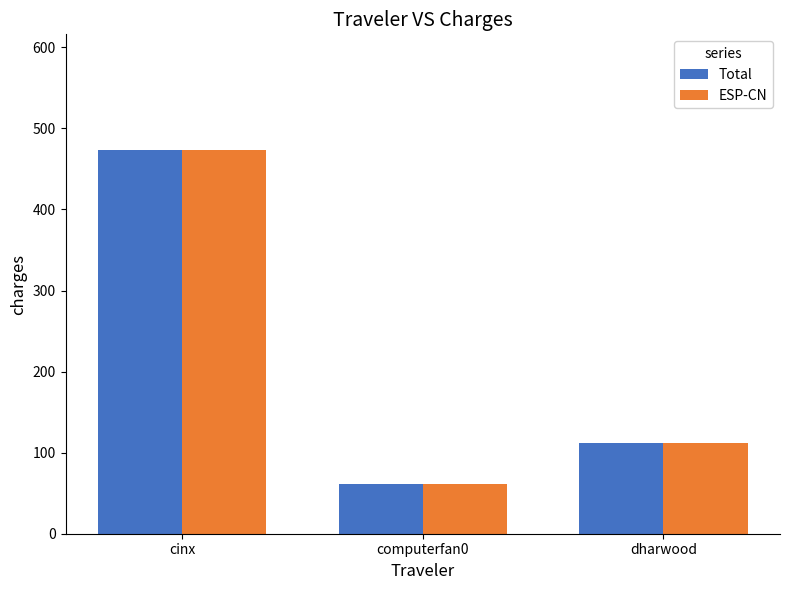

Is it true that ESP-CN equals 111.6 at dharwood?

True